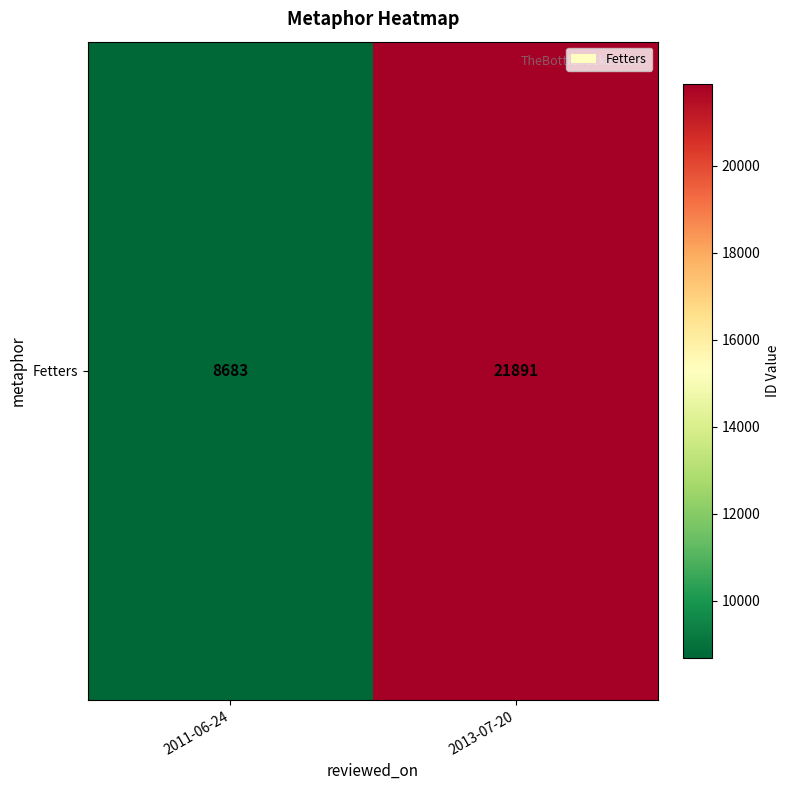

Read the value at 2013-07-20, to the nearest 50.

21900